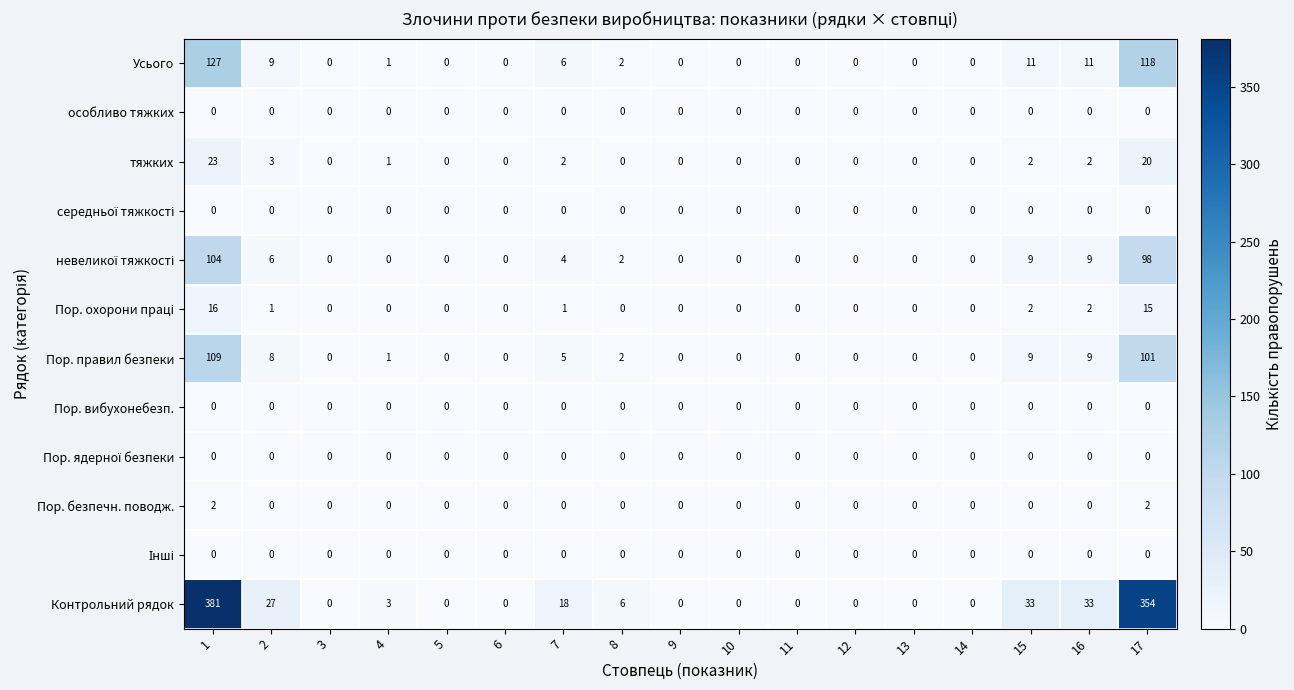

The value of Усього at 4 is 1. True or false?

True